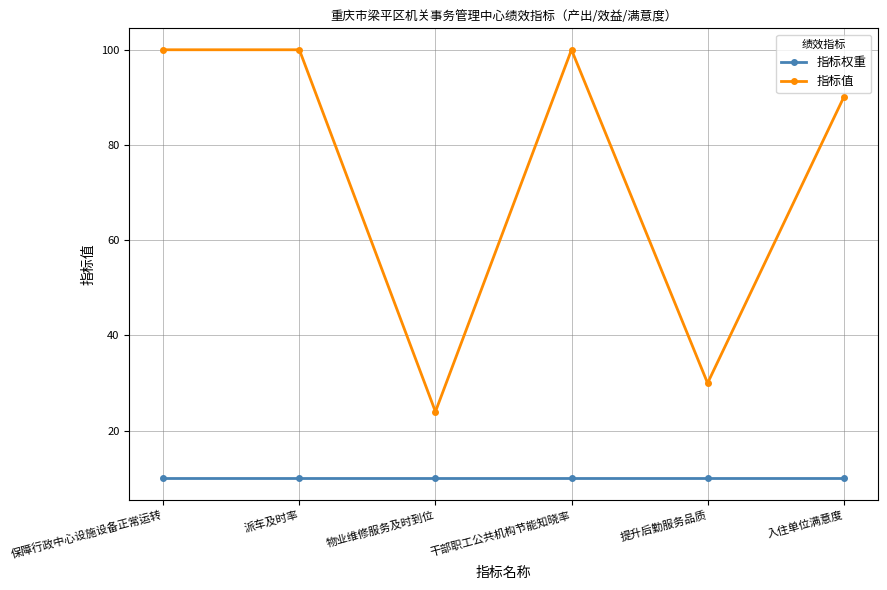

What are all the series names shown in the legend?

指标权重, 指标值